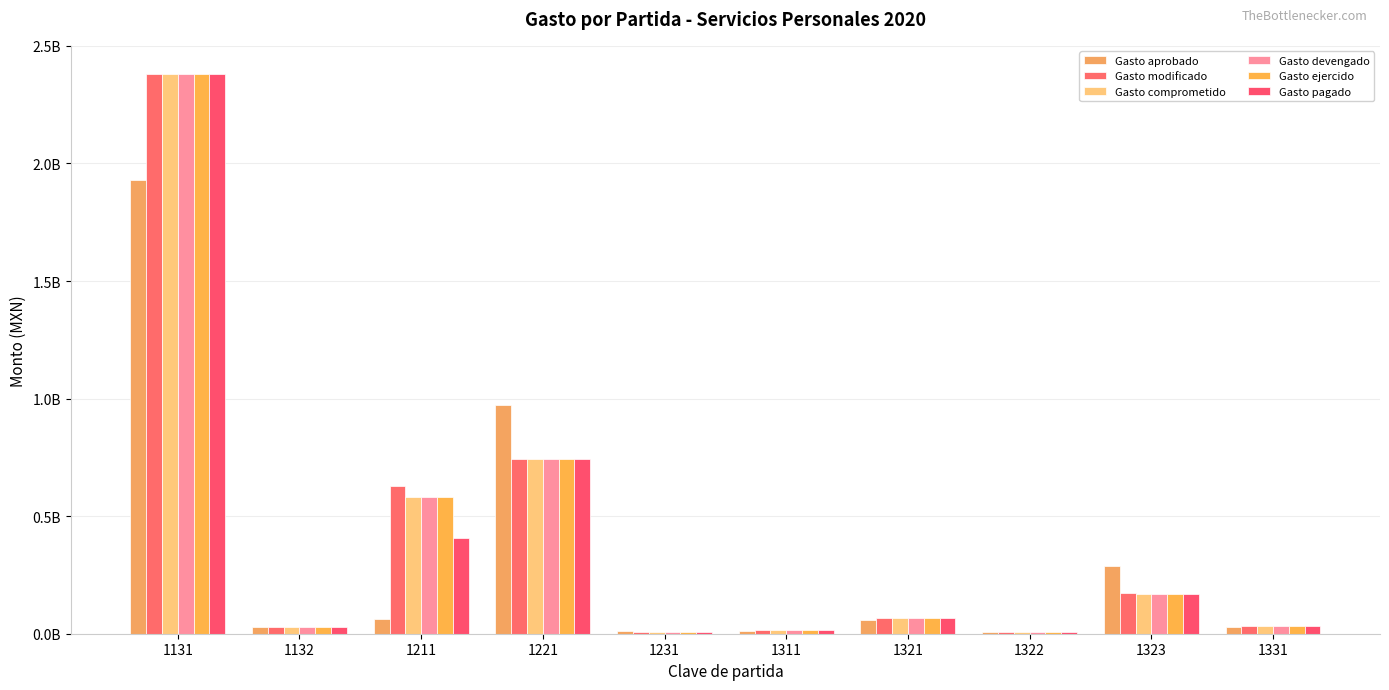

Is the value of Gasto modificado at 1231 greater than the value of Gasto ejercido at 1231?

Yes